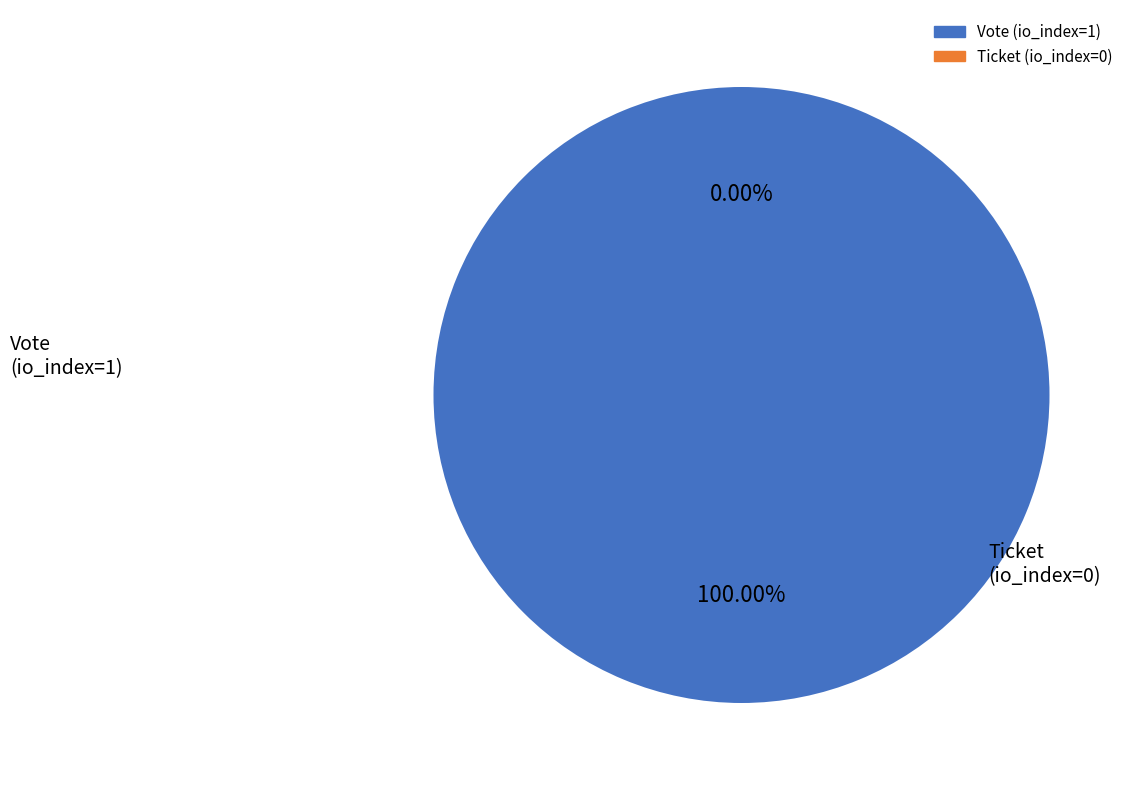

True or false: Vote (io_index=1) accounts for 100% of the total.

True